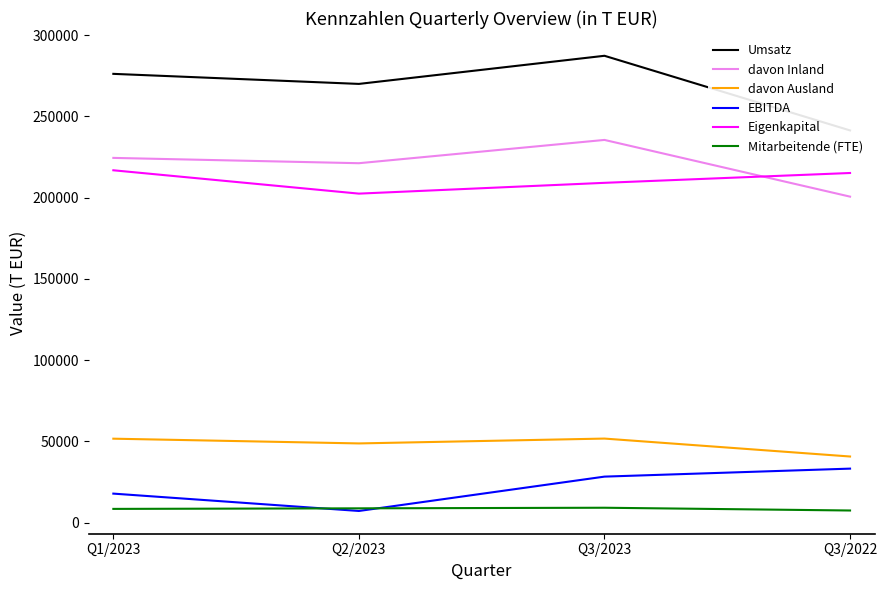

Rank the categories by Eigenkapital value from lowest to highest.

Q2/2023, Q3/2023, Q3/2022, Q1/2023